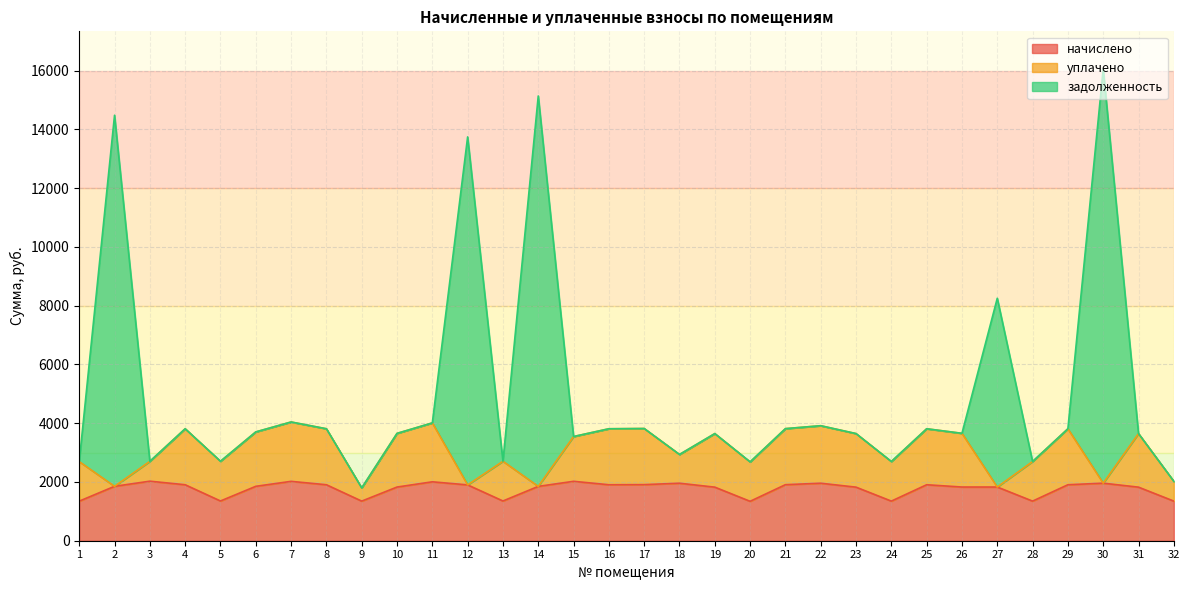

What is the difference between the maximum and minimum values in the начислено series?

684.7